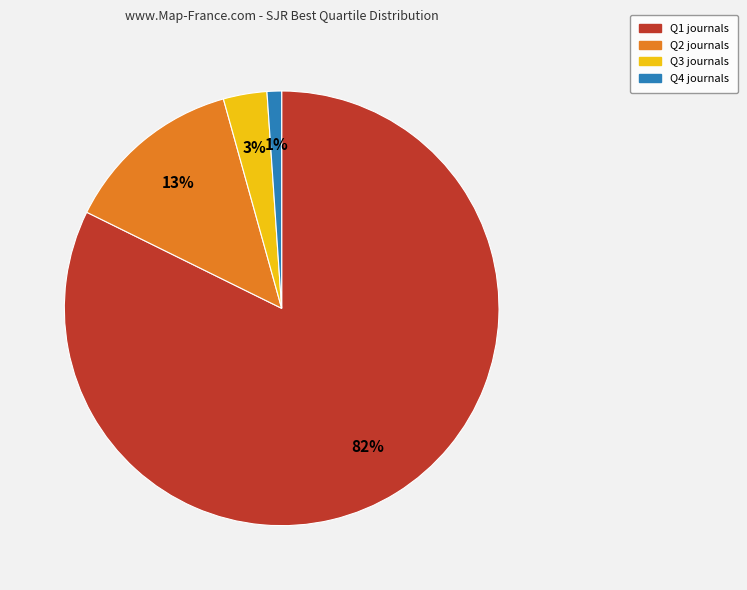

What percentage is the Q3 slice, to the nearest percent?

3%